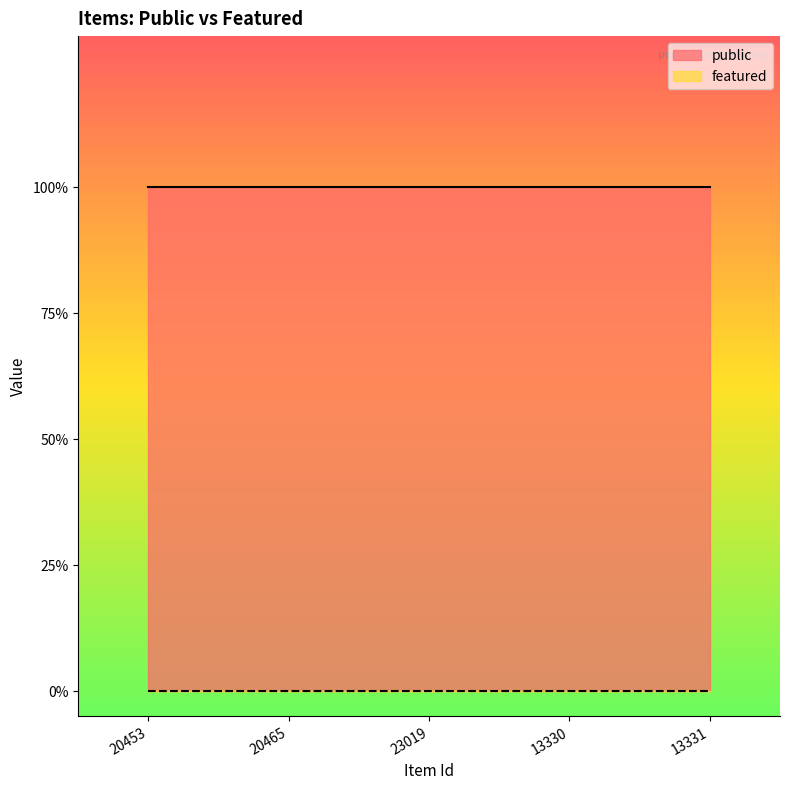

Does the chart display data point markers on the line(s)?

No